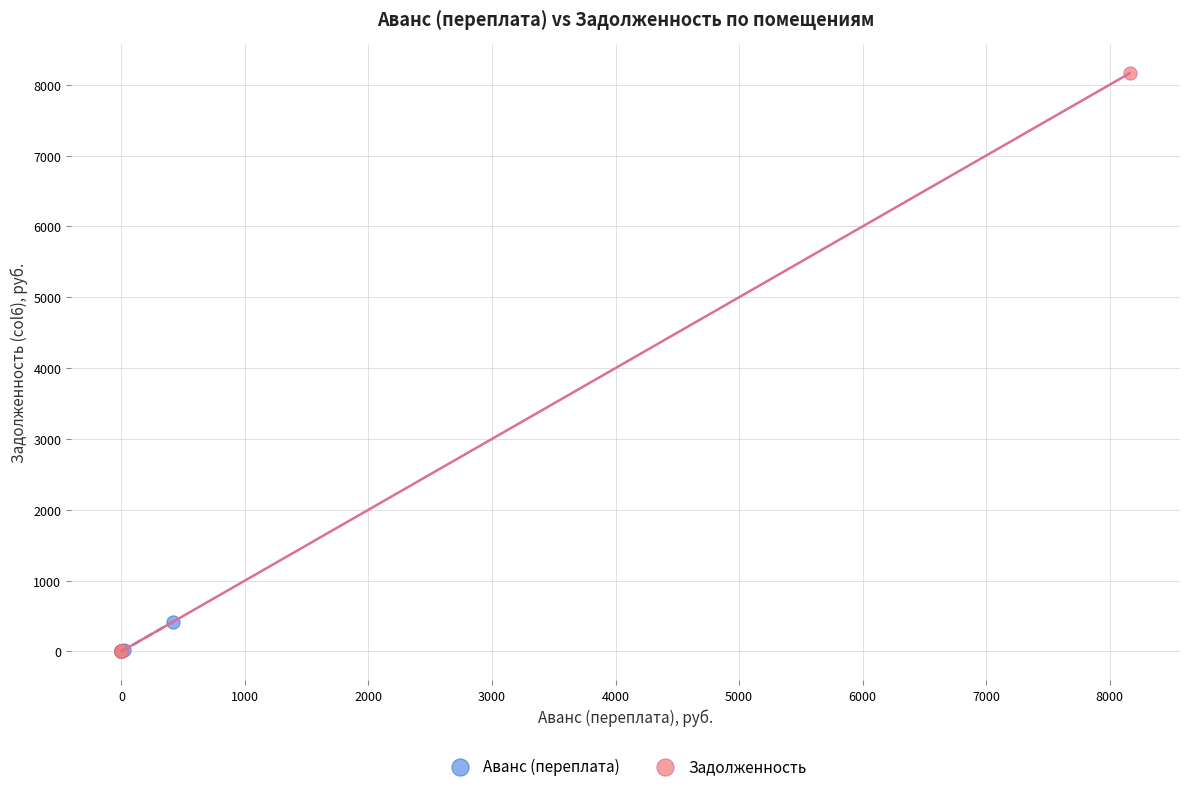

Which series has the widest spread of Y values?

Задолженность